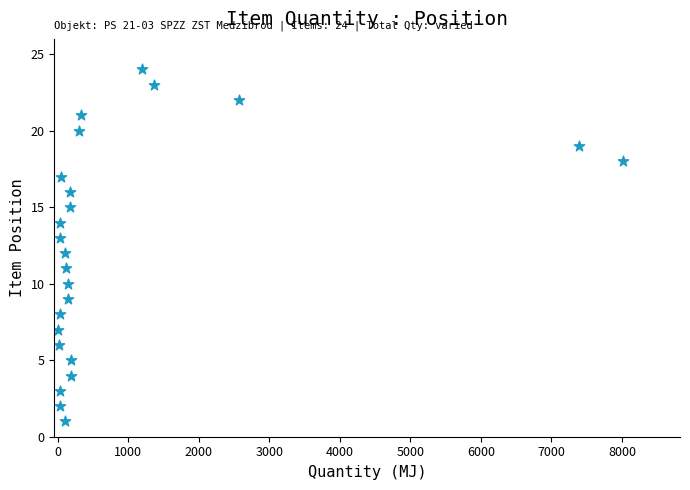

What is the range of Y values (max minus min)?

23